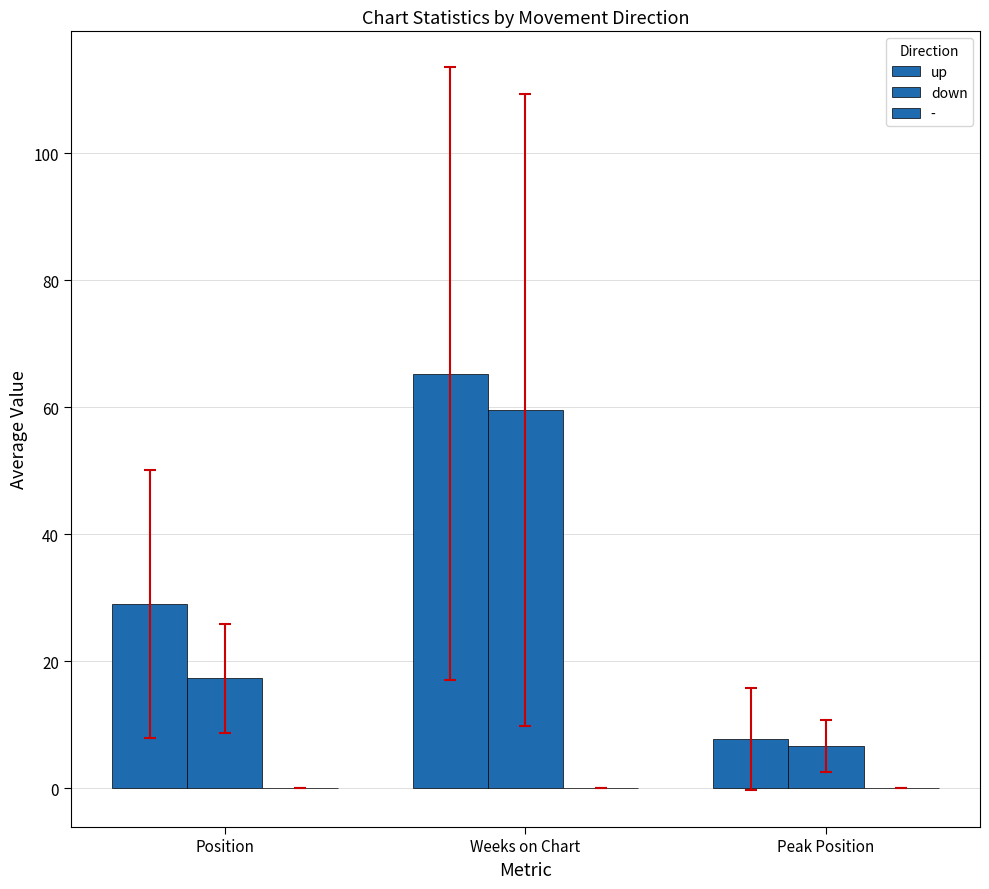

Which label corresponds to the largest value in the chart?

Weeks on Chart